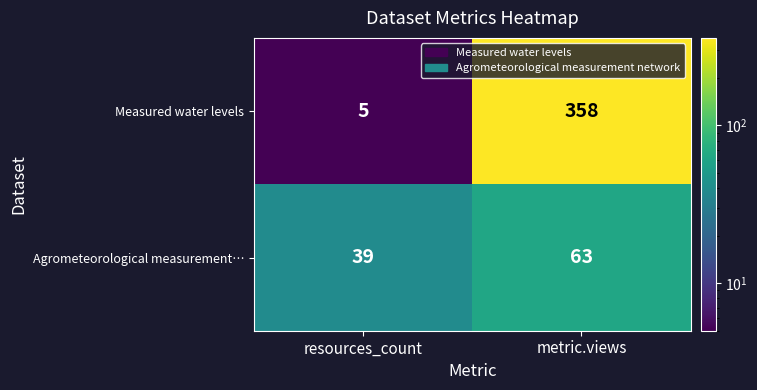

Is it true that Measured water levels equals 642 at metric.views?

False